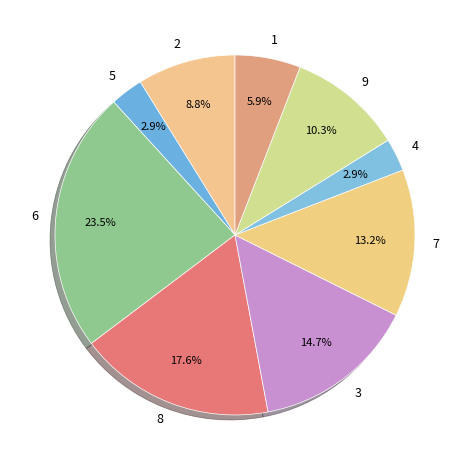

To the nearest percent, what percentage of the pie is 1?

6%